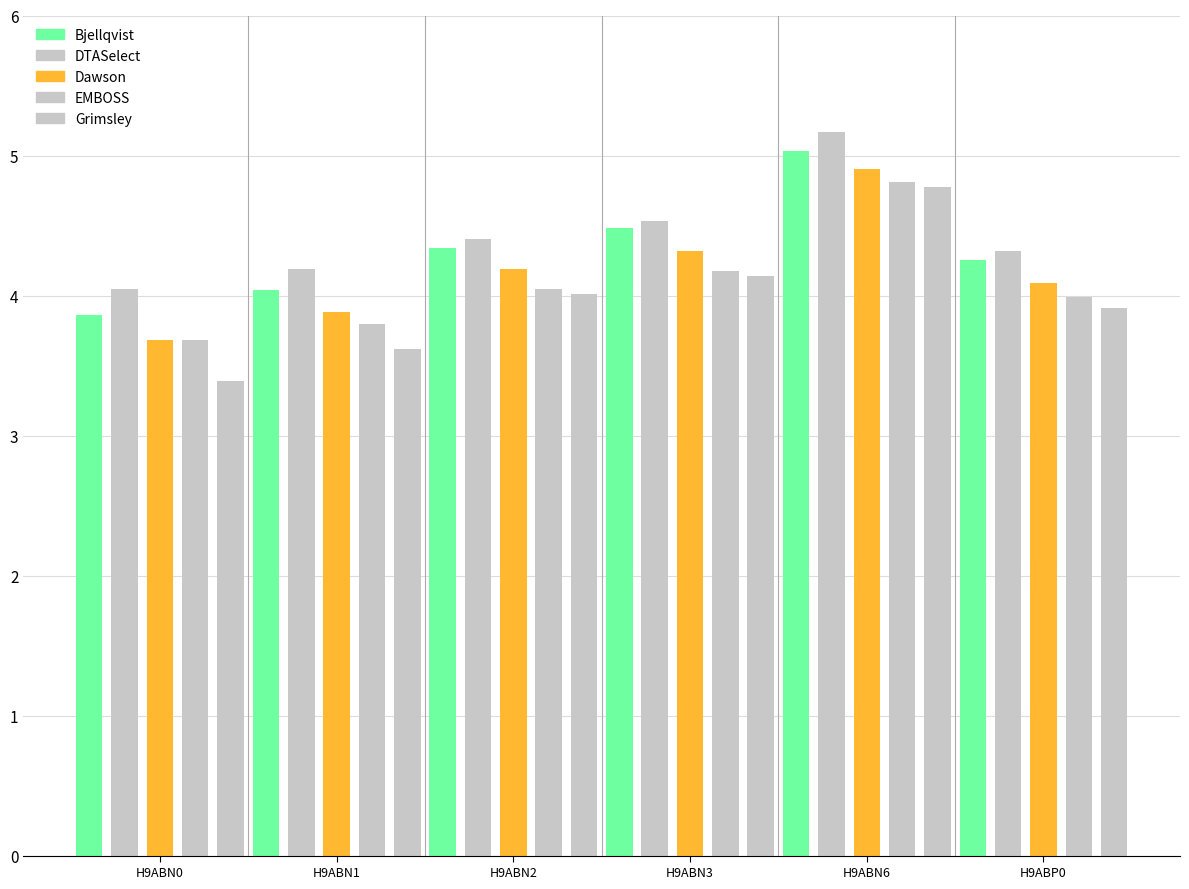

Are the bars grouped side by side (vs. stacked)?

Yes